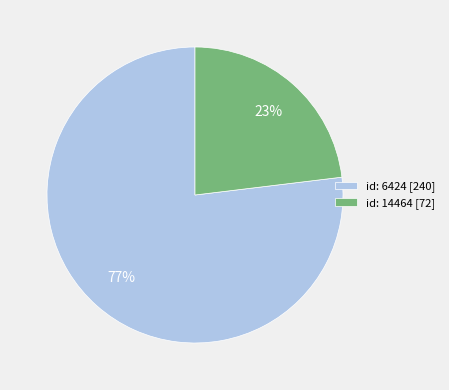

Count the number of slices in the pie.

2